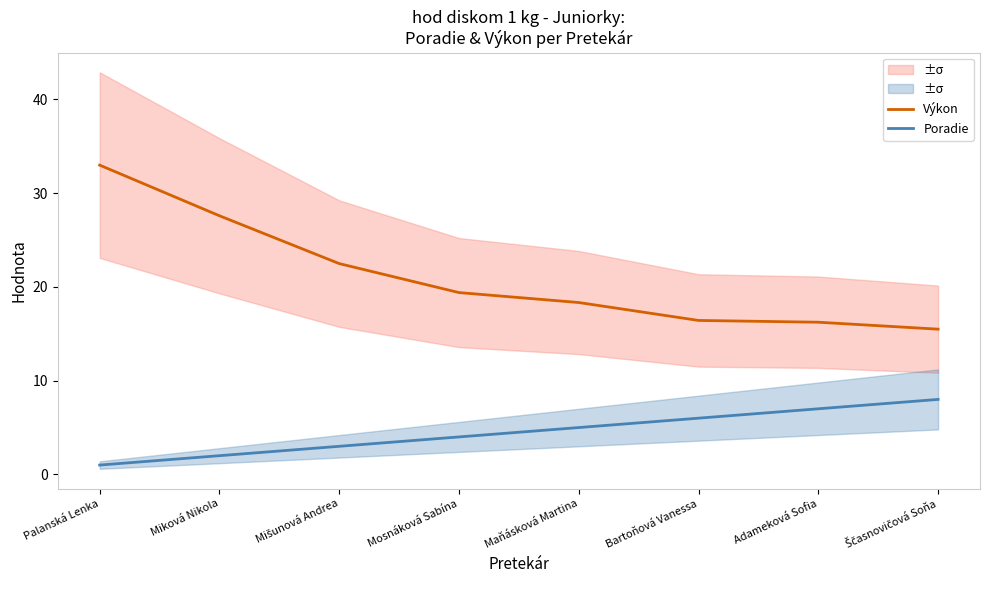

What is the difference between the maximum and minimum values in the Výkon series?

17.5